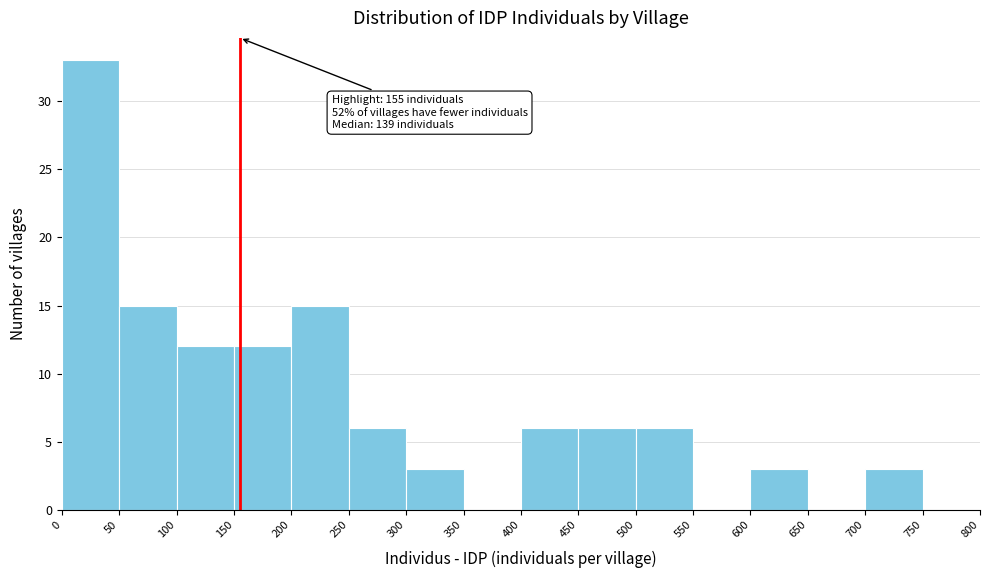

Over which range of the x-axis is the bar tallest?

0 to 50